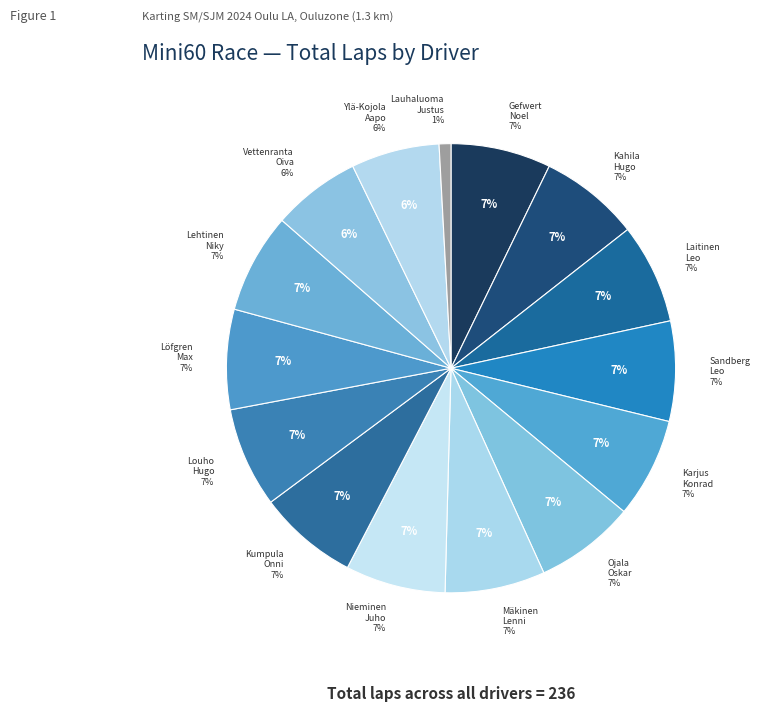

Which has a higher value, Mäkinen Lenni or Löfgren Max?

Mäkinen Lenni